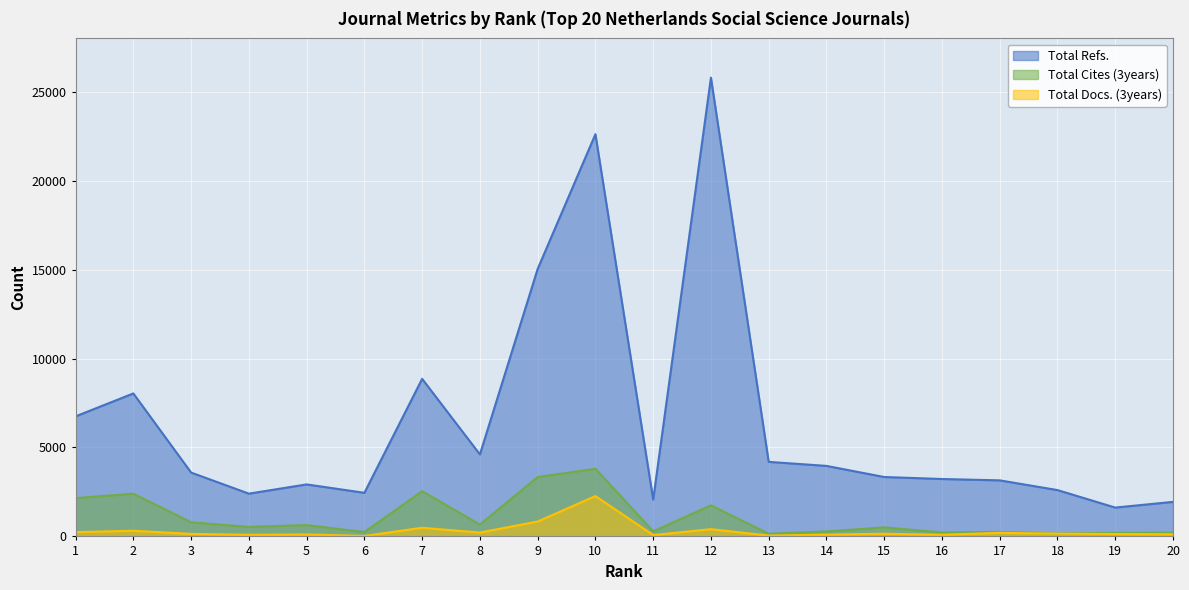

True or false: Total Cites (3years) and Total Docs. (3years) cross at least once.

False